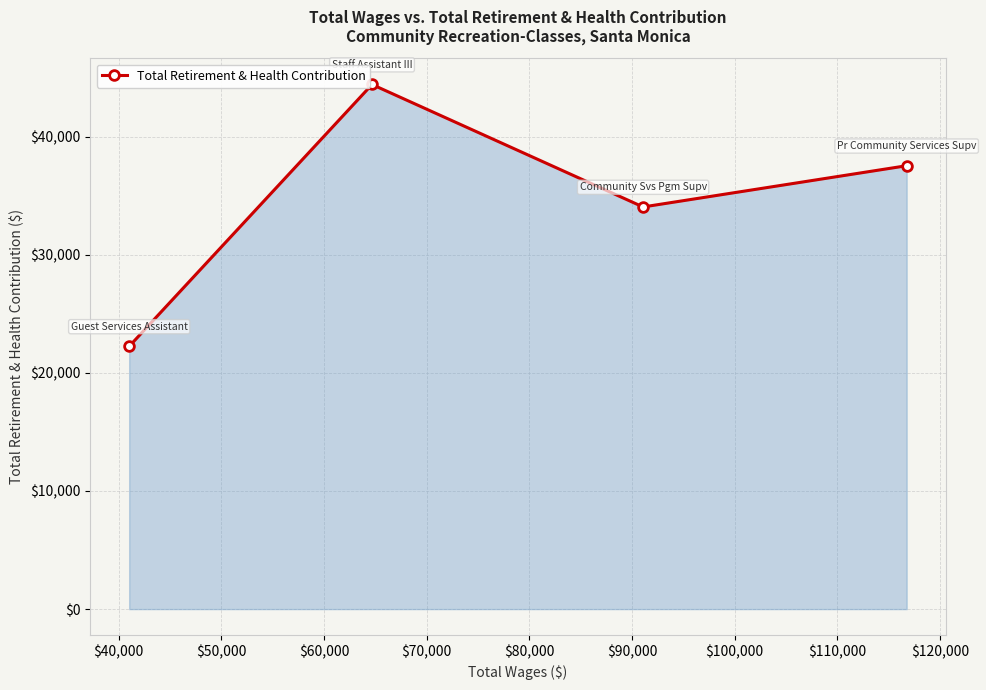

What is the difference between the second highest and second lowest values?

3493